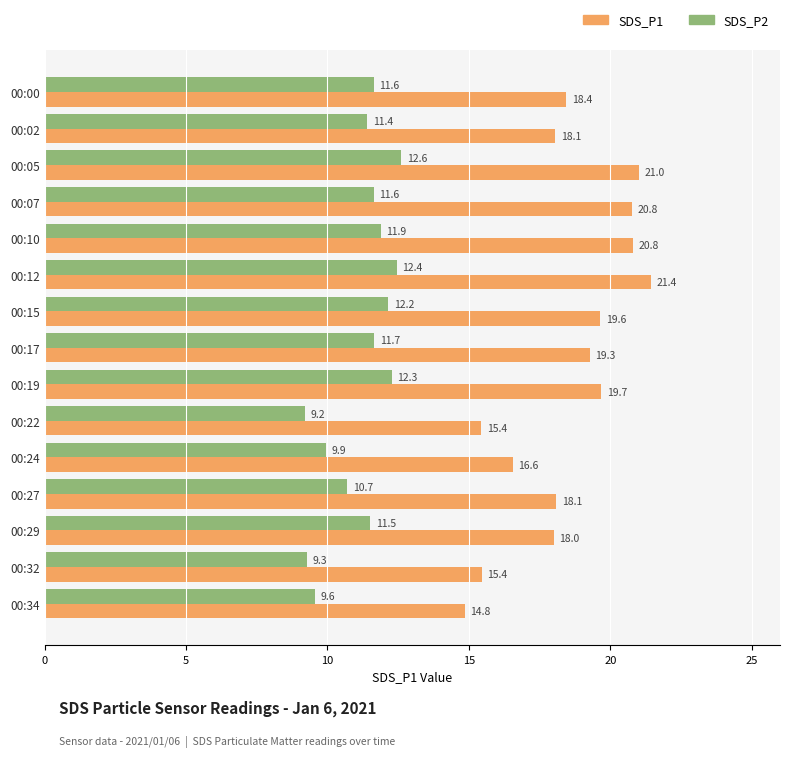

At which category is the sum across all series the highest?

00:12